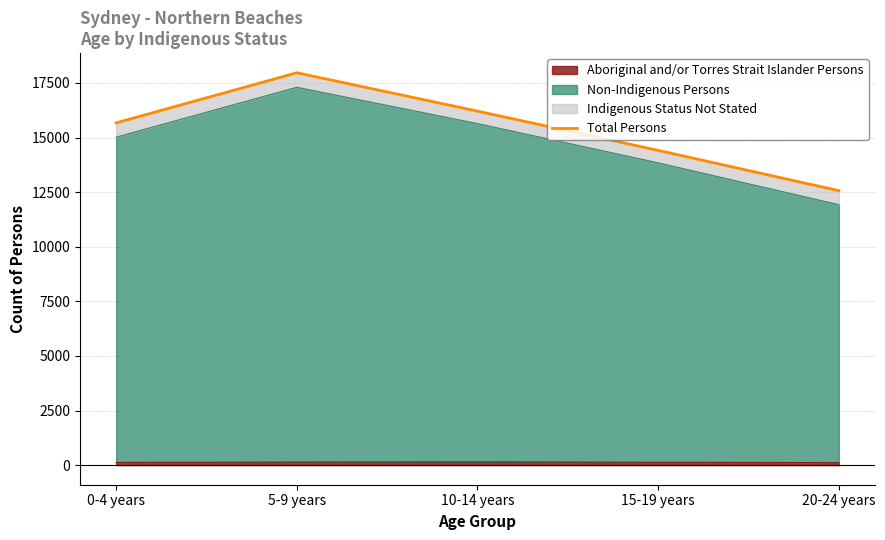

Where is the data nearest to the value 15267?

0-4 years